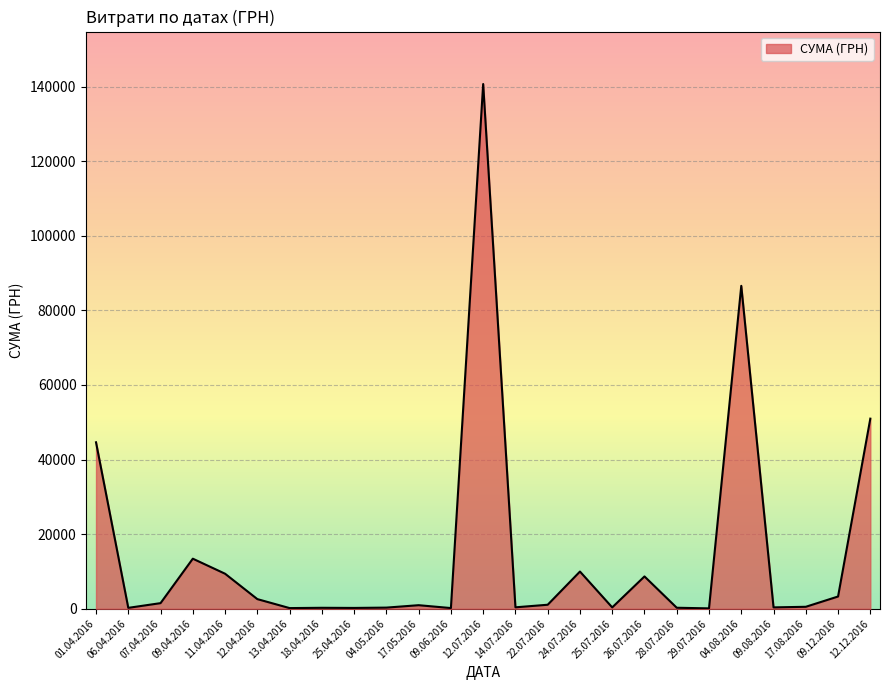

What is the greatest value displayed?

140706.2